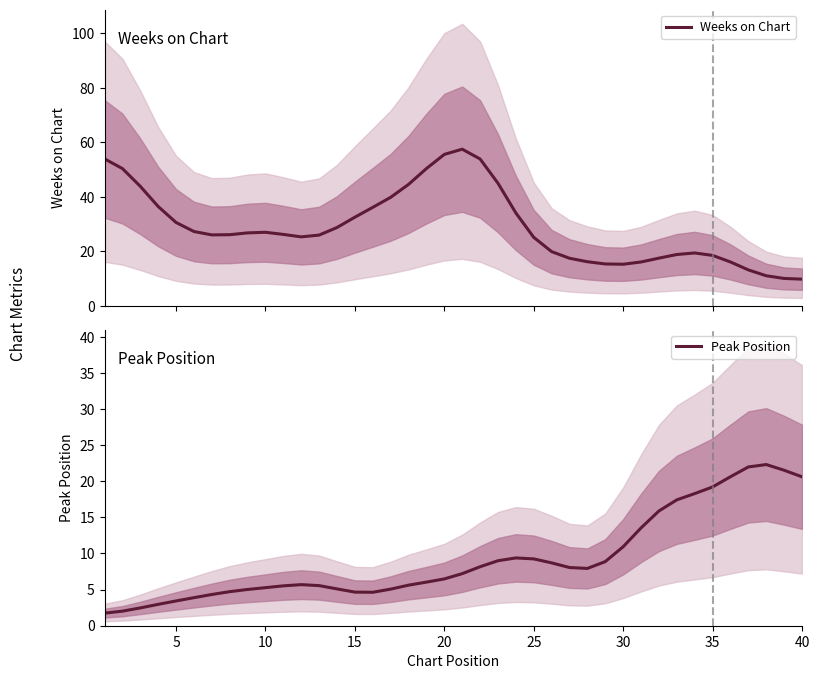

The value of Peak Position at 10 is 5.3. True or false?

True